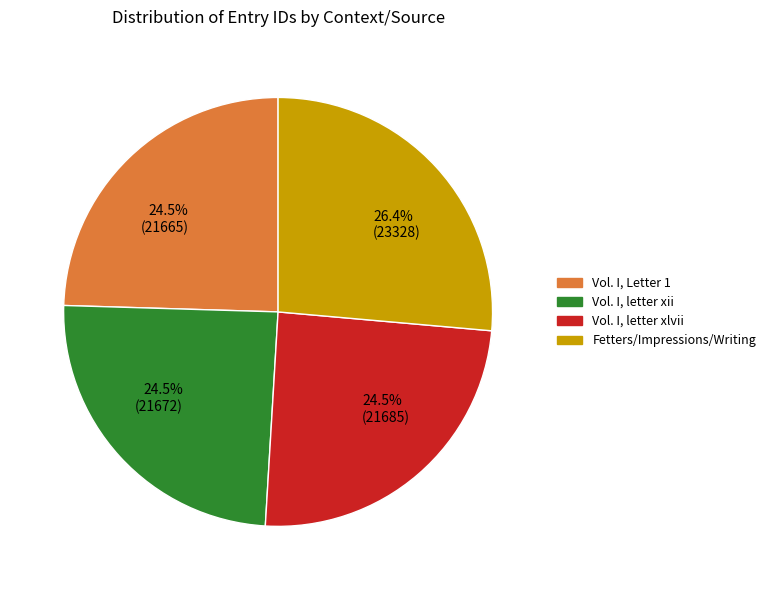

Which slice is the largest?

26.4% (23328)